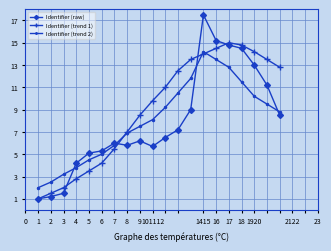

After their last crossing, which series has the higher values: Identifier (trend 1) or Identifier (trend 2)?

Identifier (trend 1)